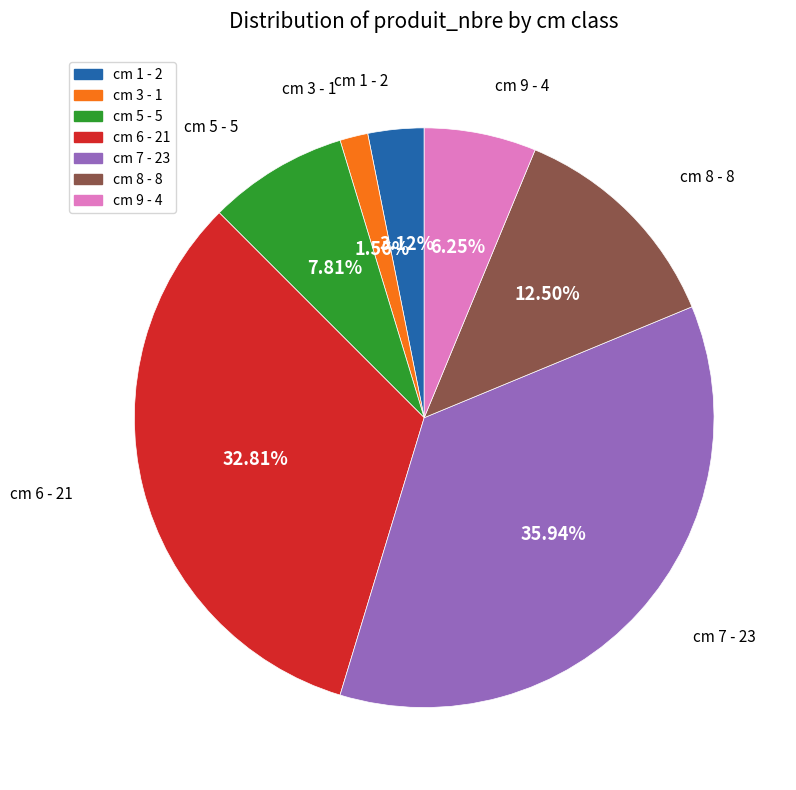

Combined, do cm 6 and cm 3 account for over 50%?

No